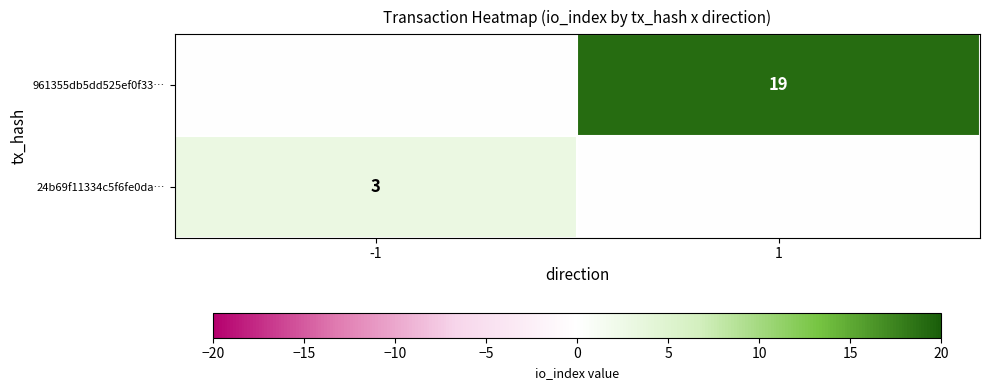

True or false: 961355db5dd525ef0f33… has a value of 33 at 1.

False